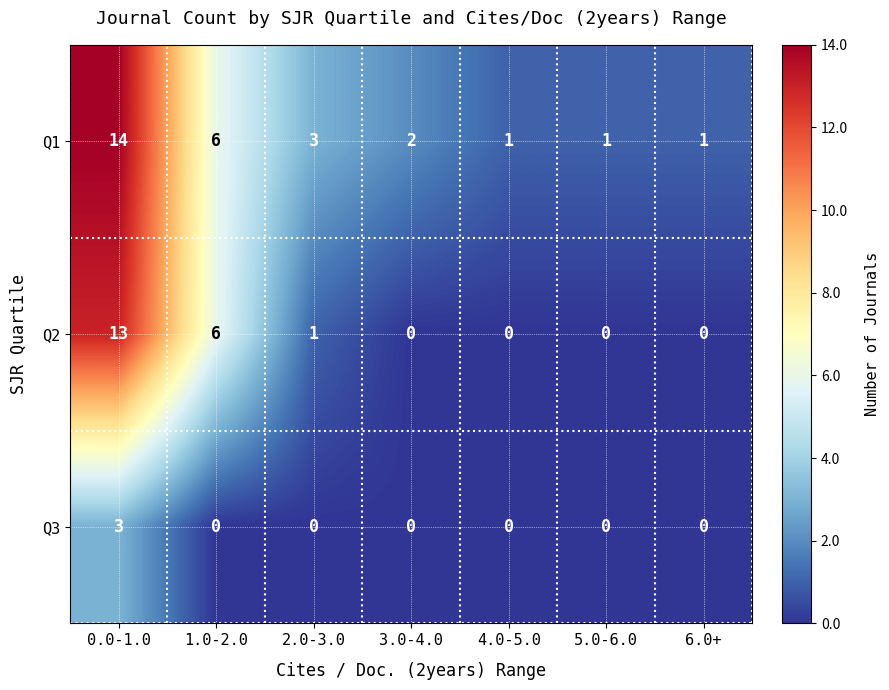

What is the average value of the Q1 series?

4